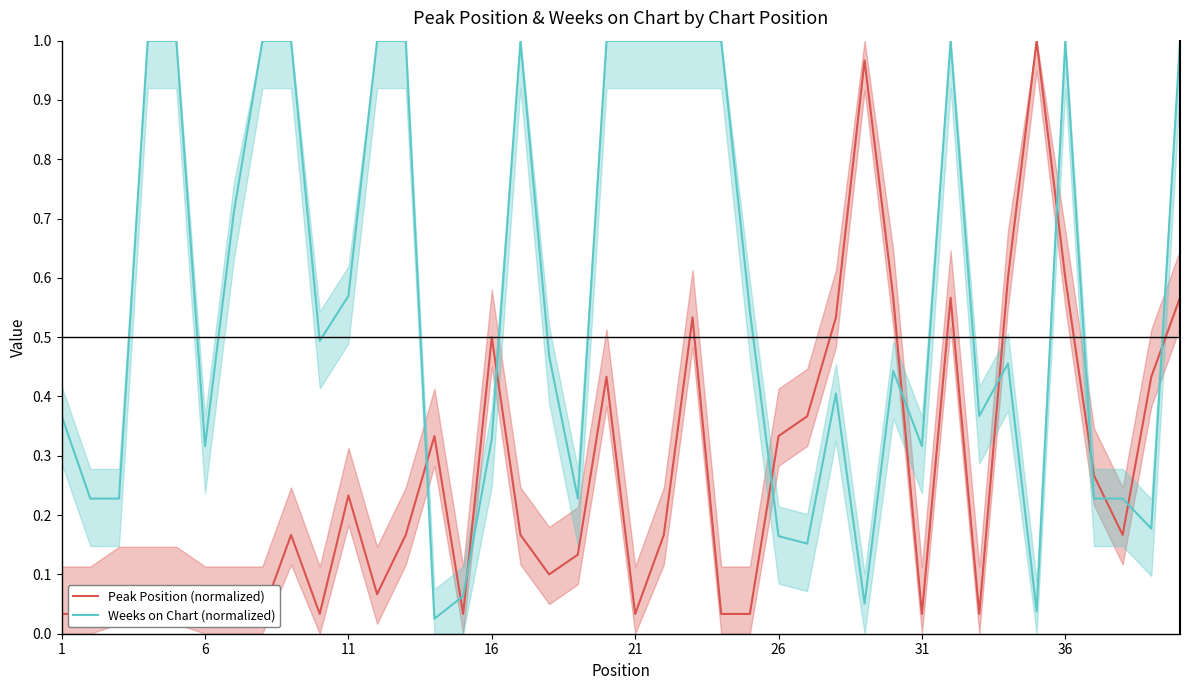

The value of Weeks on Chart (normalized) at 6 is 0.4. True or false?

False